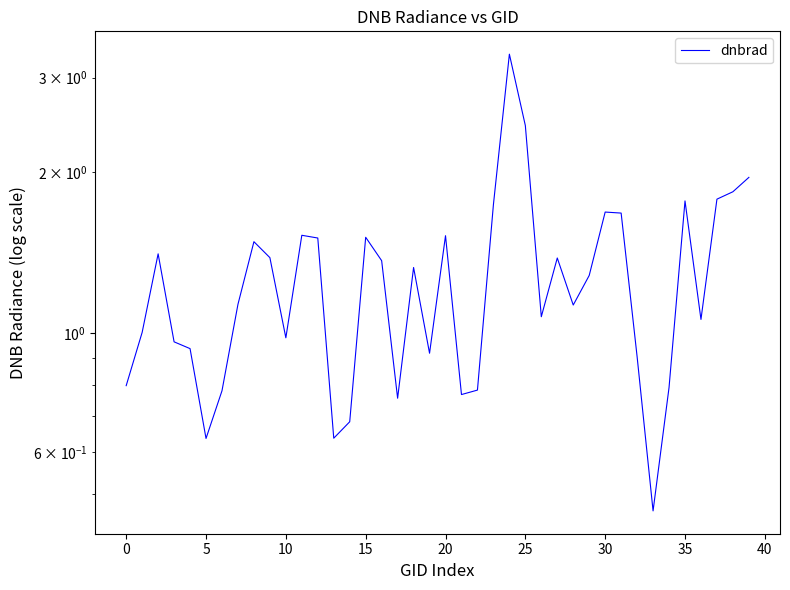

What is the value of the 11th point from the left?

1.0